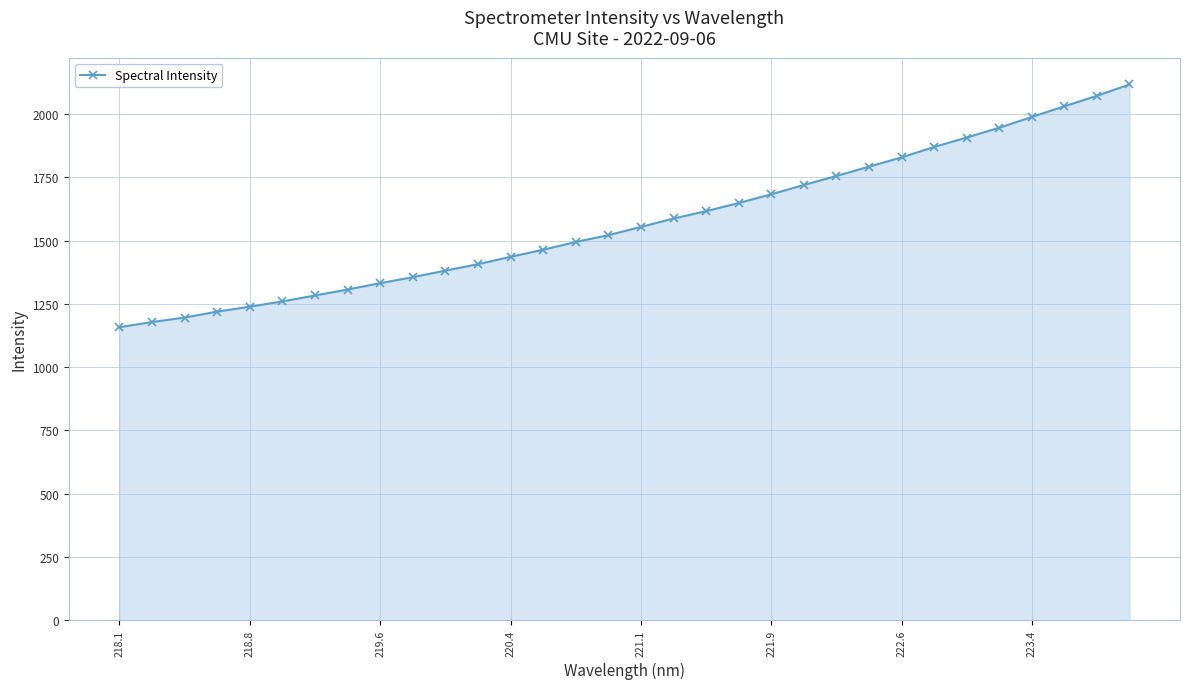

What is the smallest value displayed?

1157.6